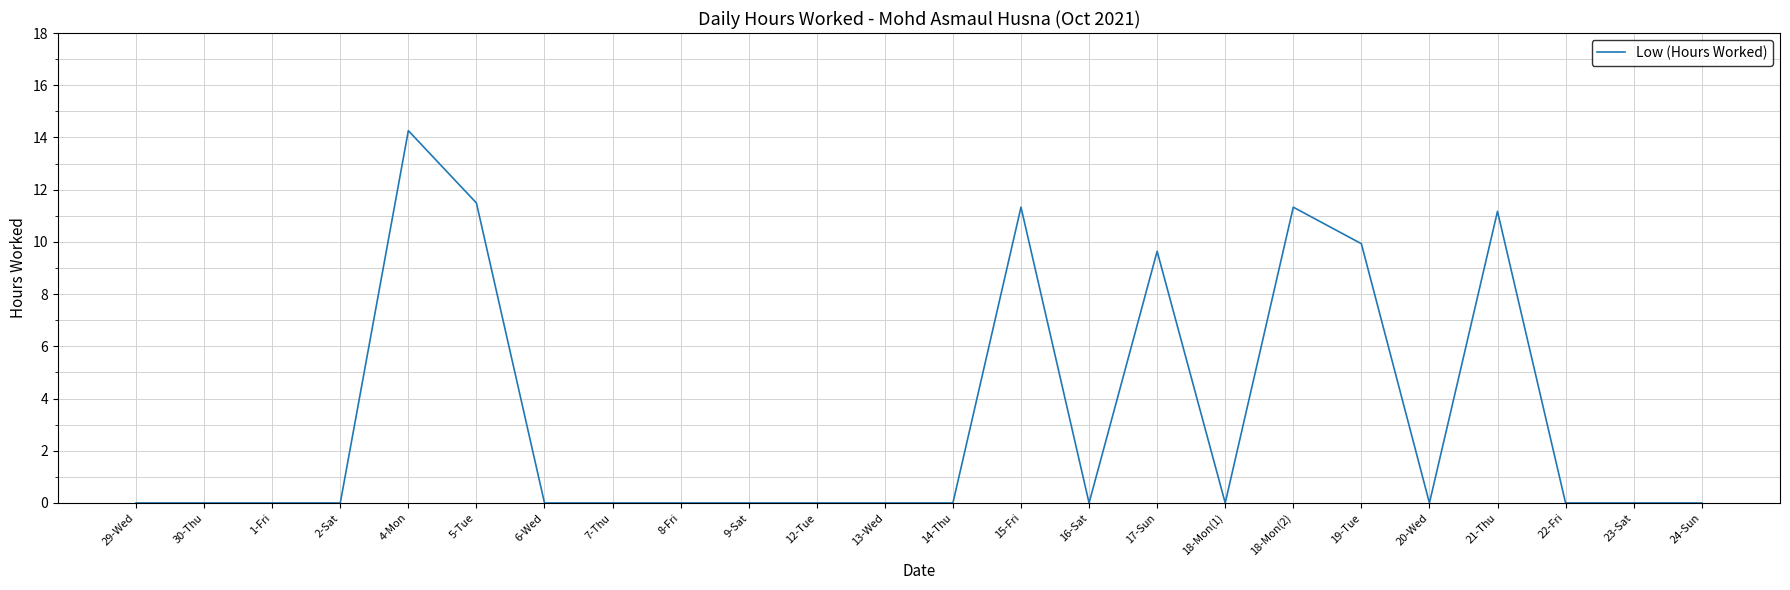

What position from the right is 12-Tue?

14